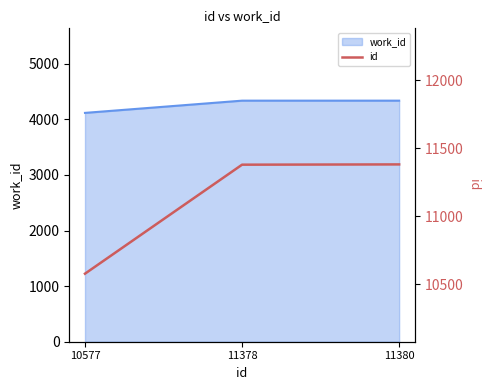

What is the difference between the maximum and minimum values?

803